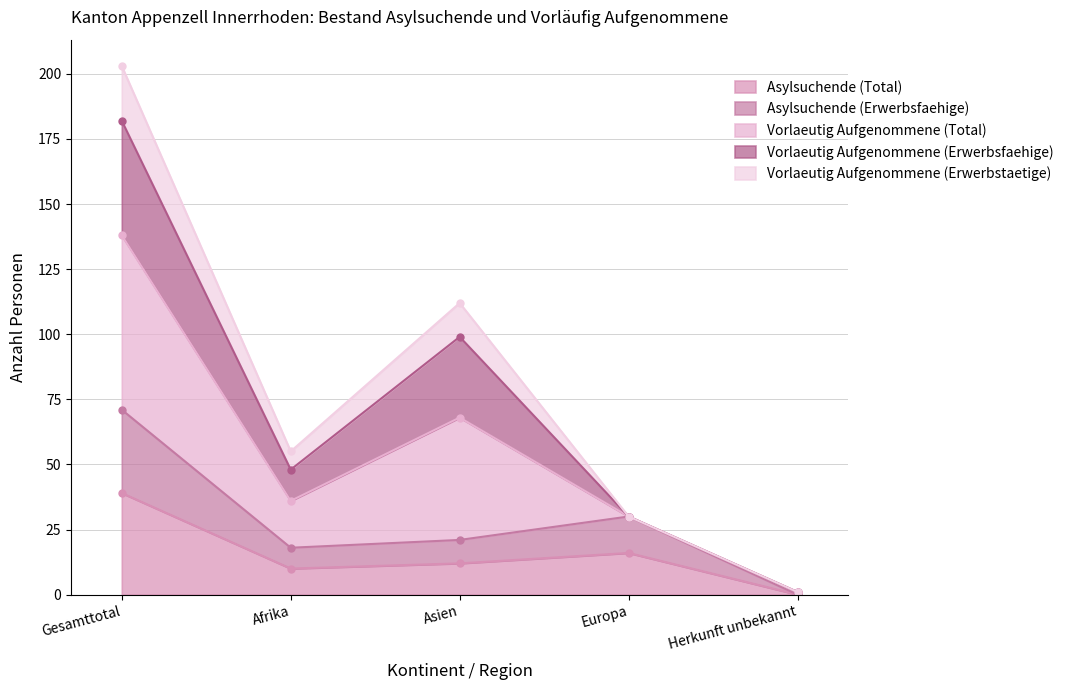

The Asylsuchende (Total) series shows 12 at Asien. True or false?

True